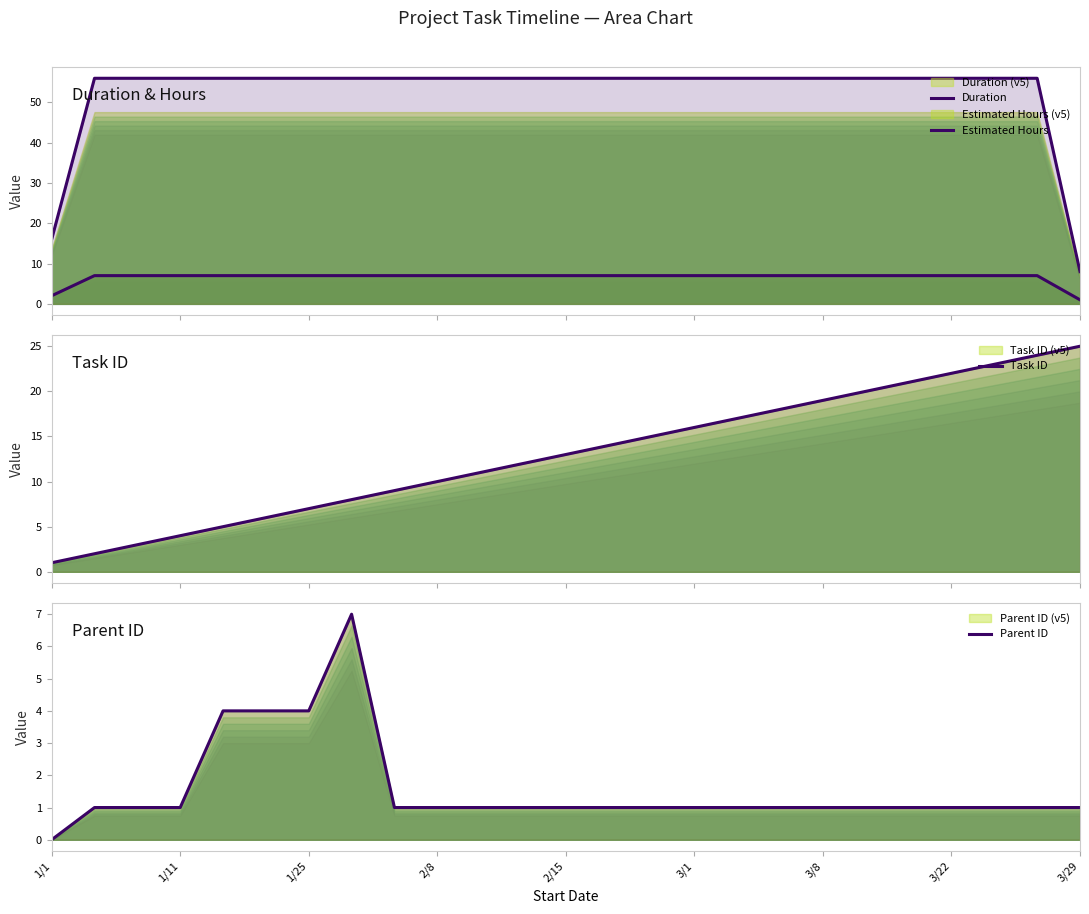

What are all the series names shown in the legend?

Duration, Estimated Hours, Task ID, Parent ID